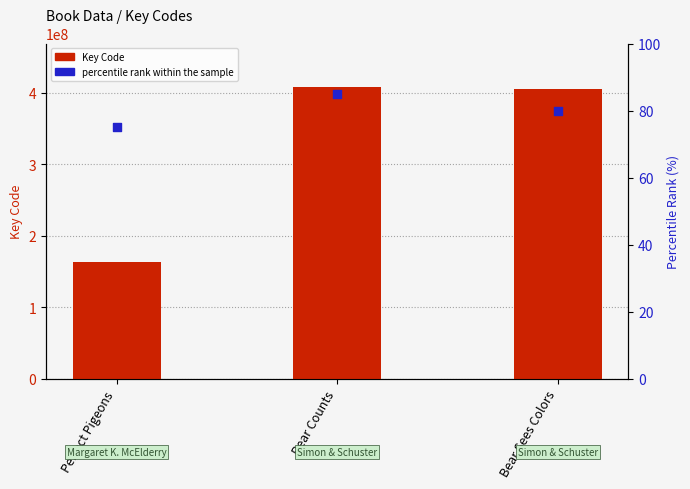

What is the total value across all series at Bear Sees Colors?

404714417